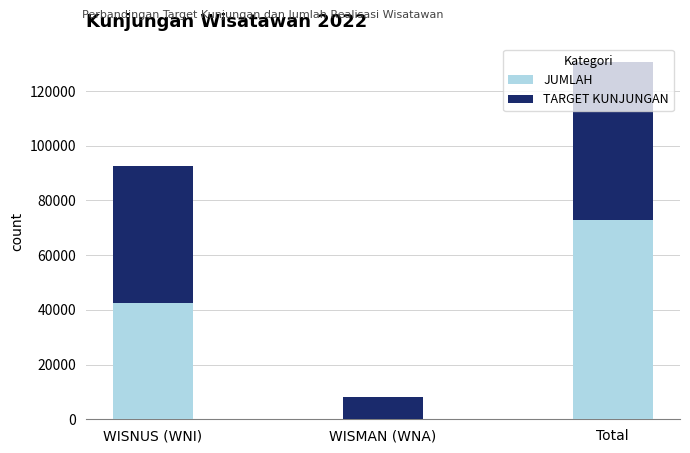

At which category is the sum across all series the highest?

Total